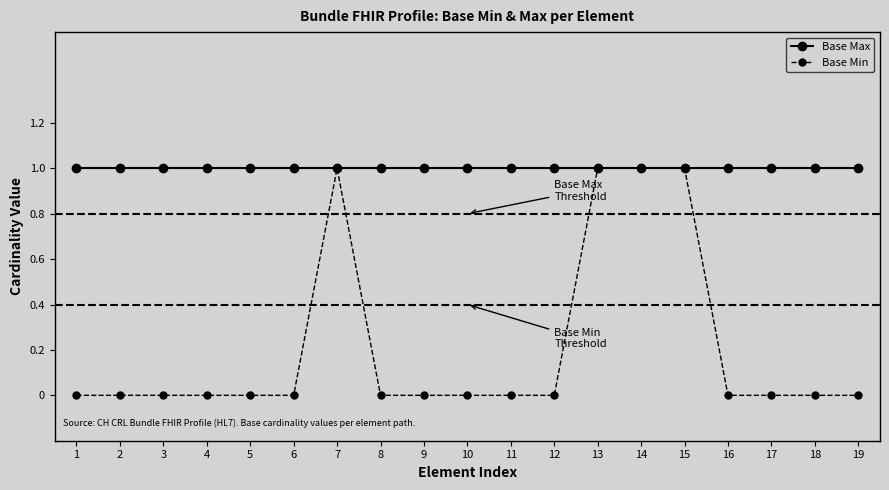

Rank the series by their average value, from lowest to highest.

Base Min, Base Max